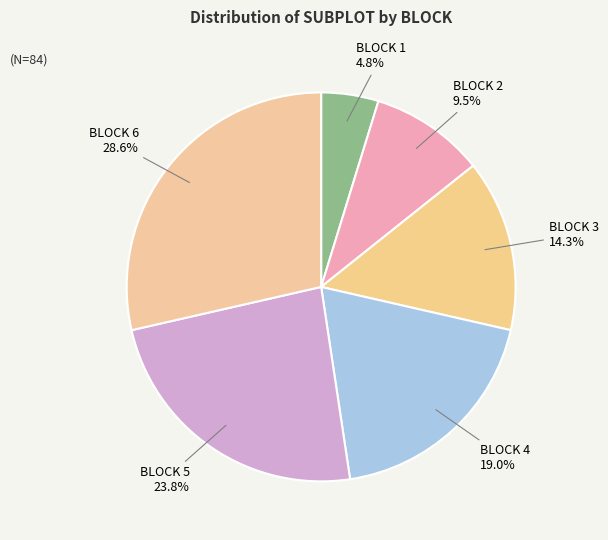

What is the largest slice in the pie chart?

BLOCK 6